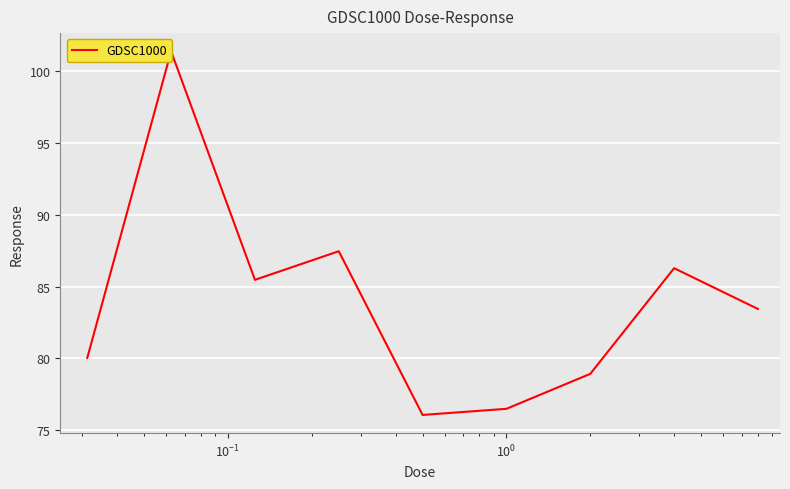

The chart shows a value of 140.4 at $\mathdefault{10^{-2}}$. True or false?

False